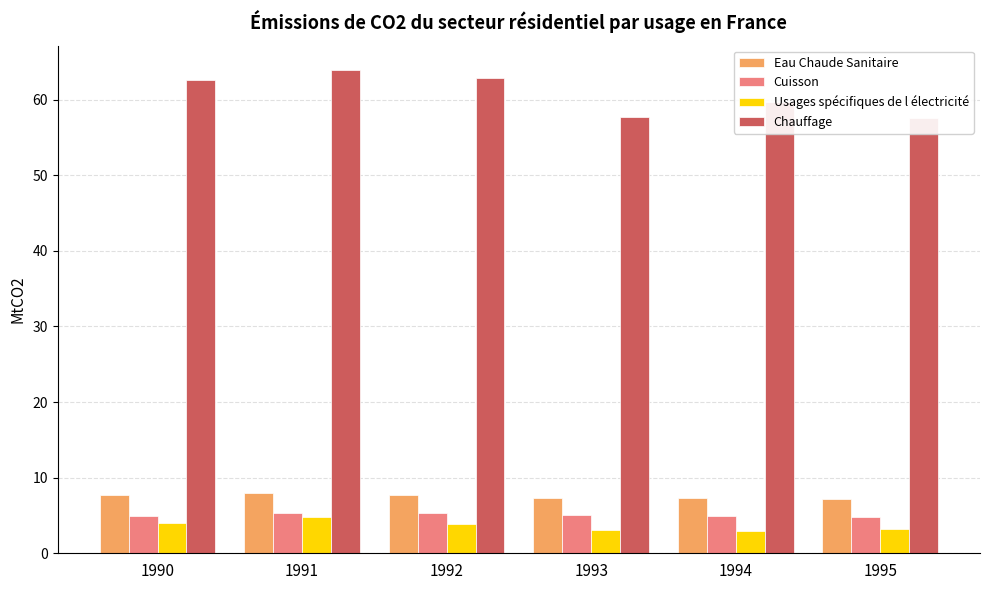

What is the difference between the Cuisson values at 1991 and 1992?

0.1